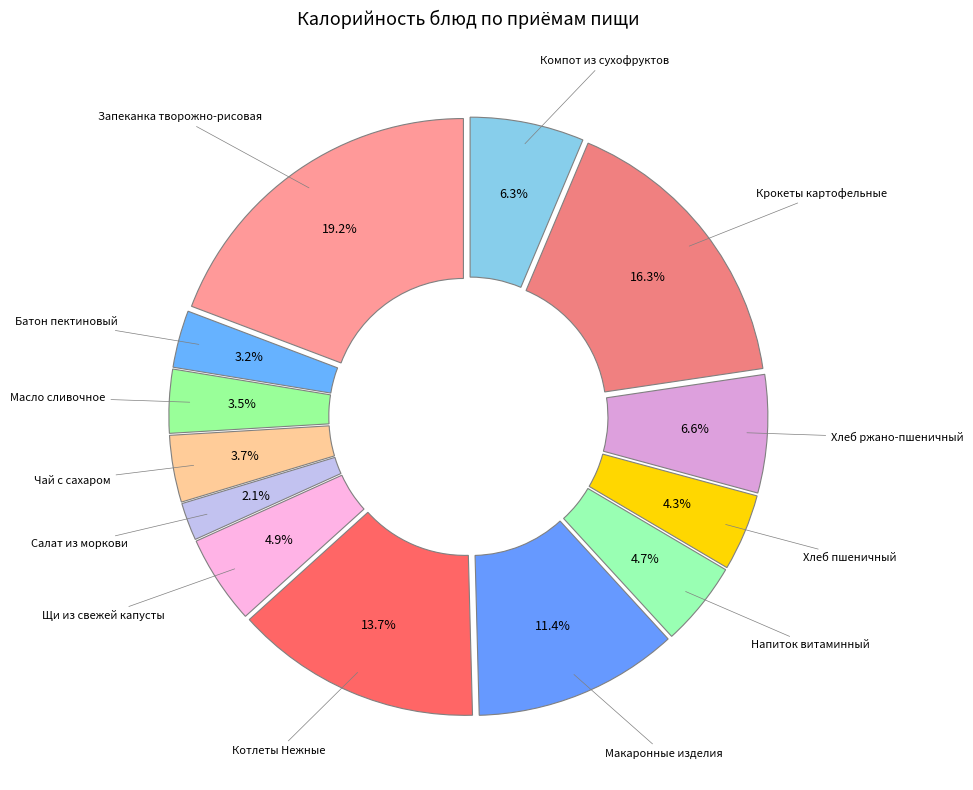

To the nearest percent, what is the difference between the largest and smallest slice percentages?

17%